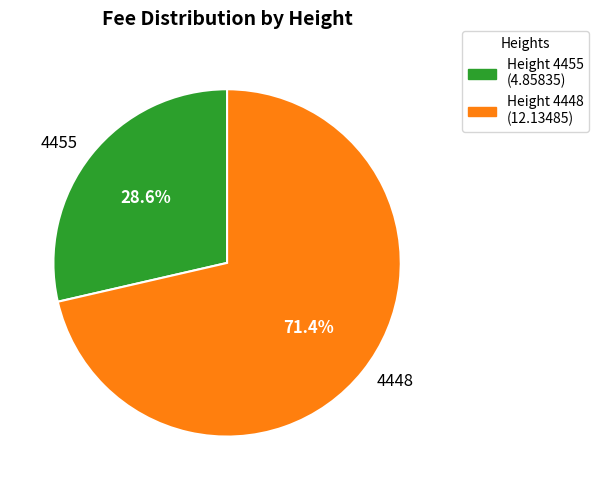

Which category has the smallest portion of the pie?

4455